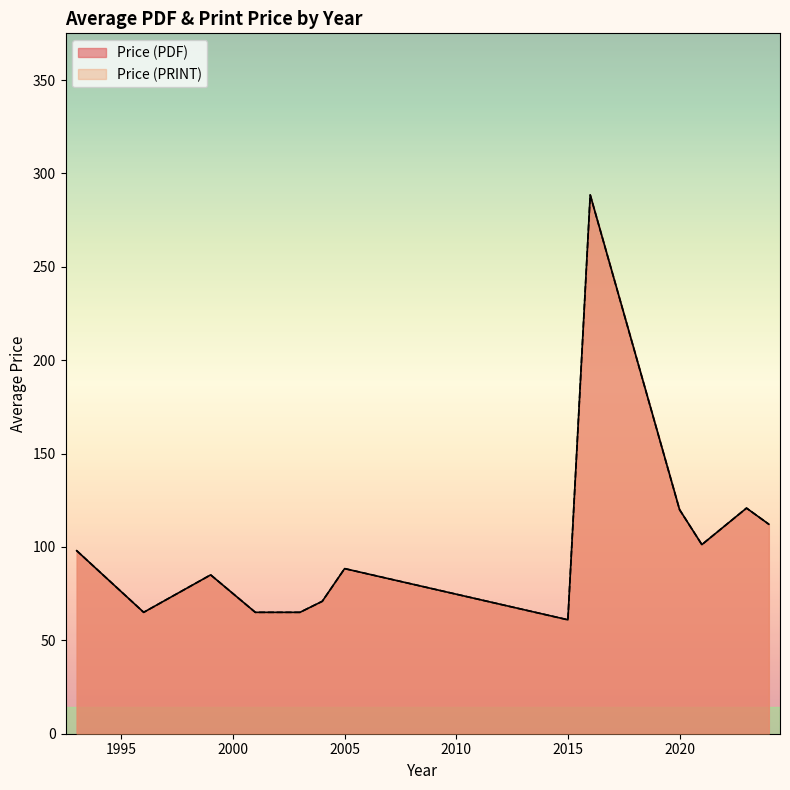

Read the Price (PRINT) value at 2005.

88.4